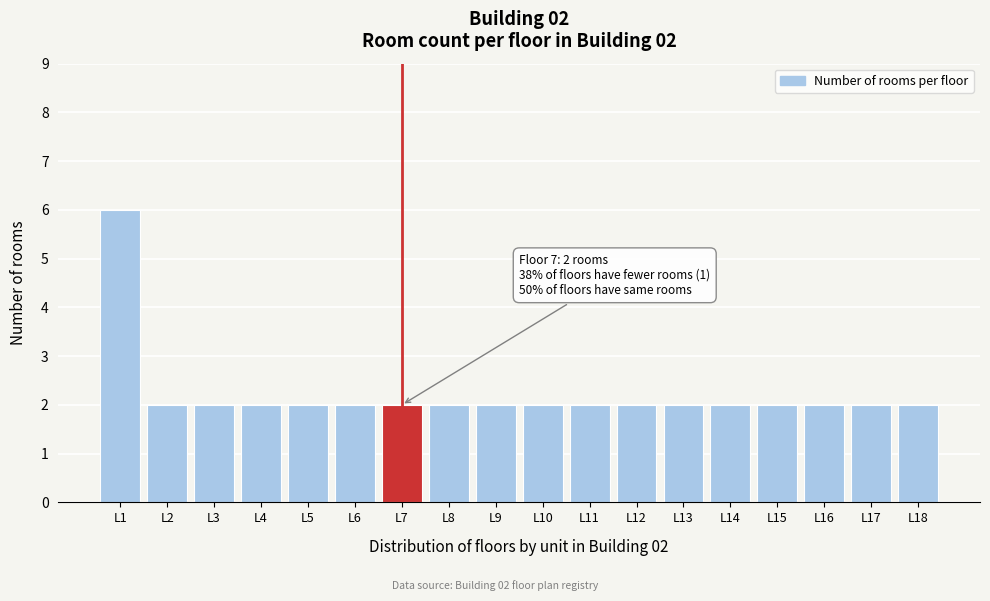

Reading left to right, transcribe all the data shown in this chart.

6	2	2	2	2	2	2	2	2	2	2	2	2	2	2	2	2	2